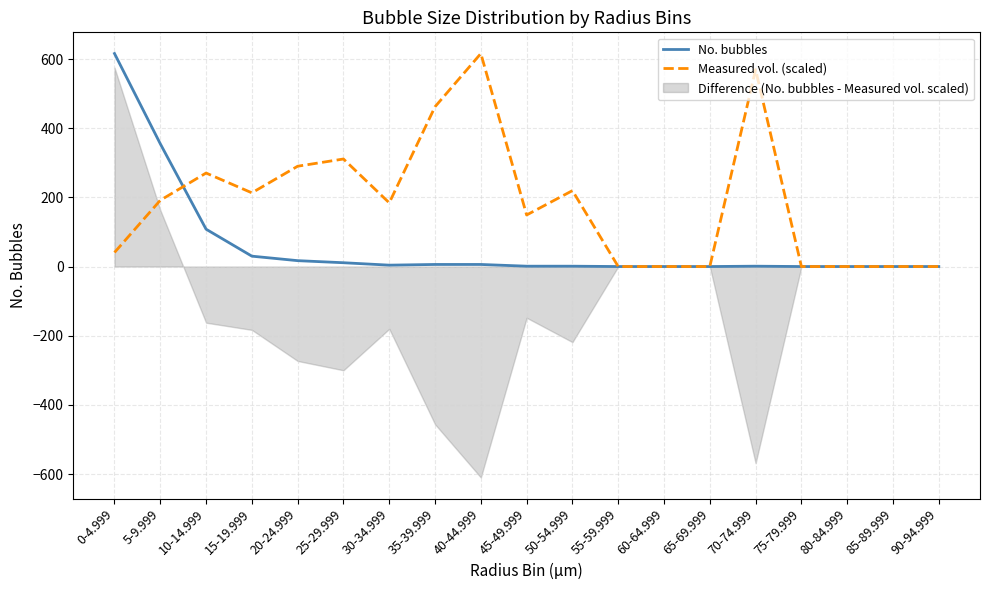

How many data points in No. bubbles are above 1?

9